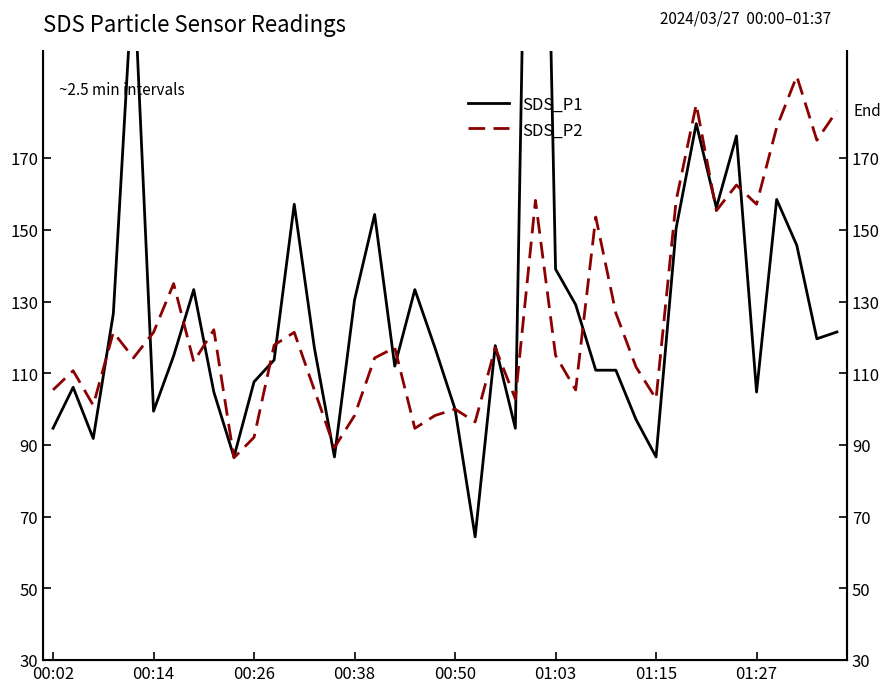

The SDS_P1 series shows 150.5 at 31. True or false?

True